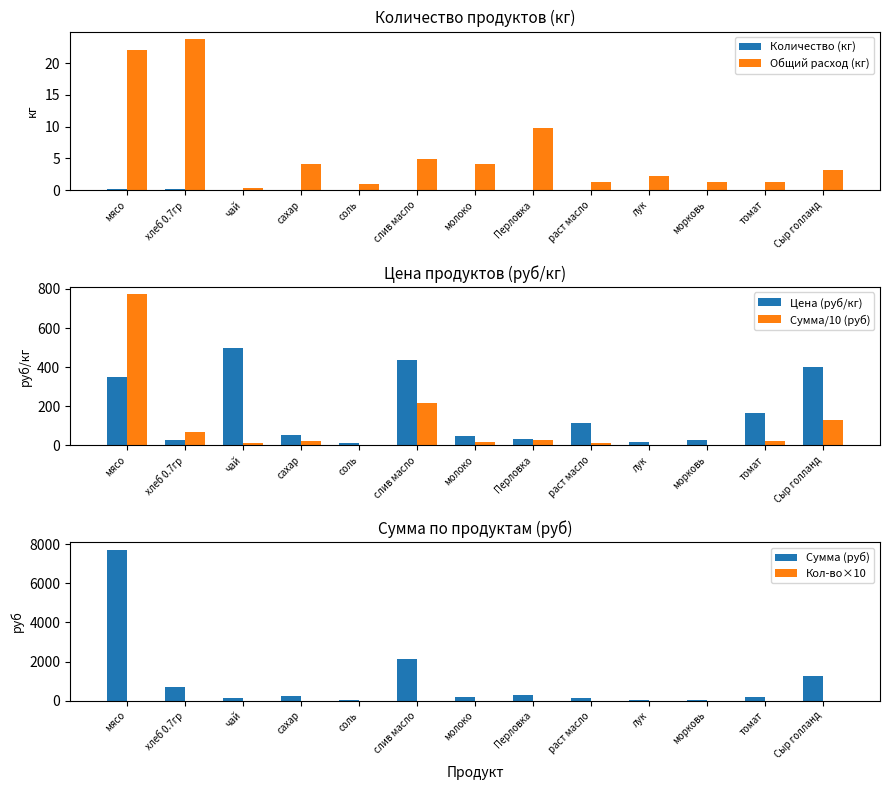

List the series in order of their peak value, highest first.

Сумма (руб), Сумма/10 (руб), Цена (руб/кг), Общий расход (кг), Кол-во×10, Количество (кг)